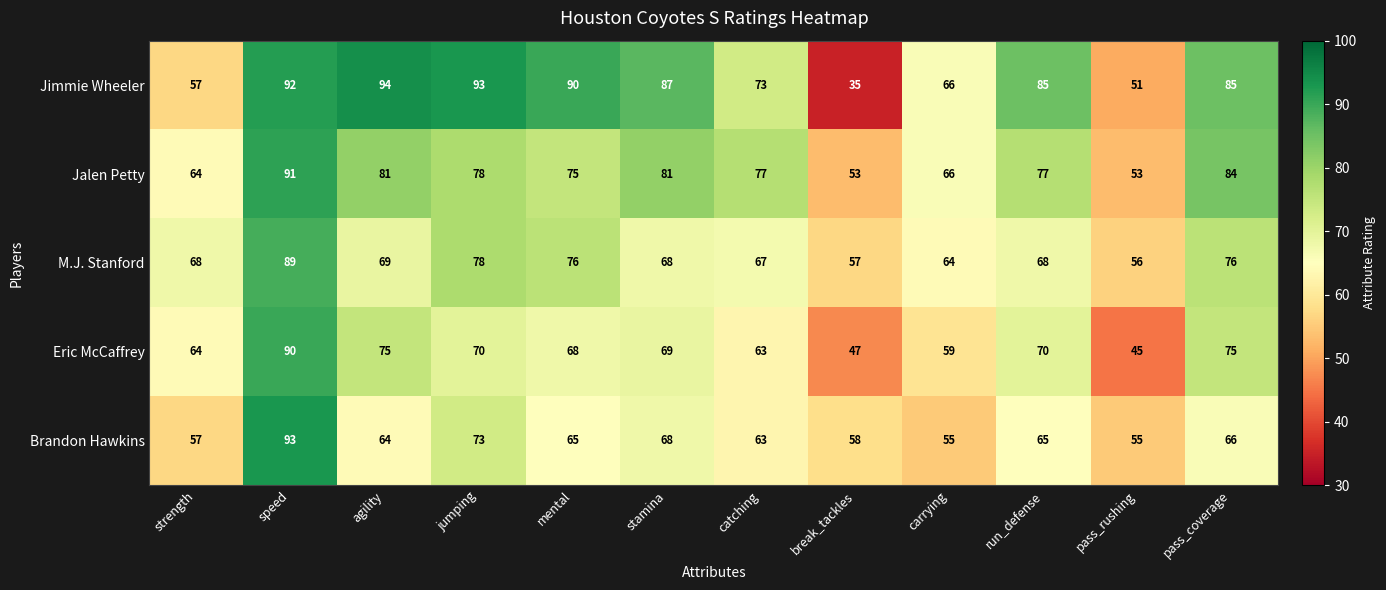

At how many categories does at least one series exceed 89?

4